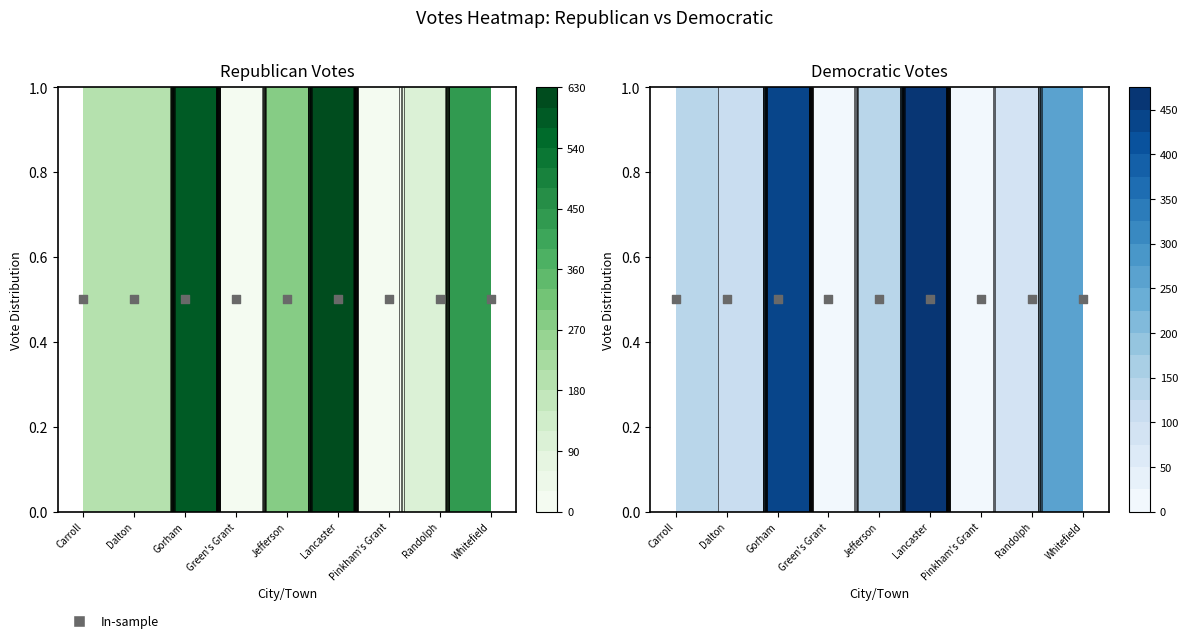

What is the average value of the Whitefield series?

344